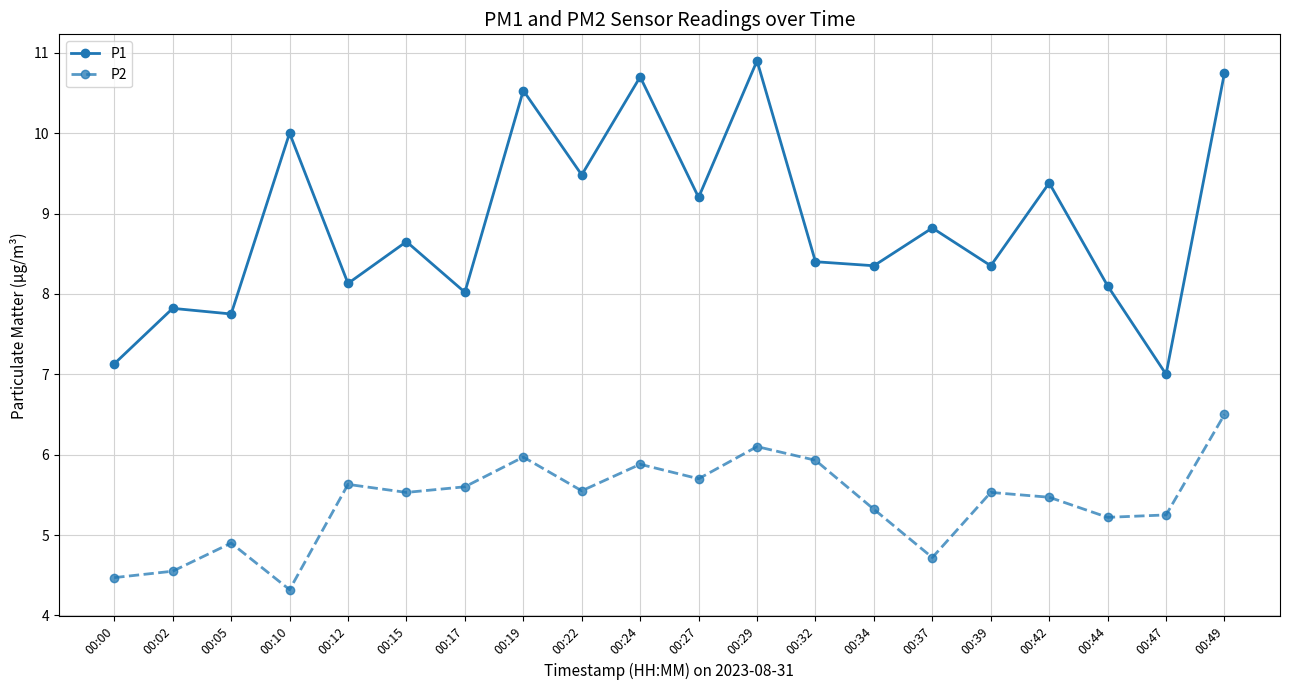

True or false: P2 and P1 cross at least once.

False